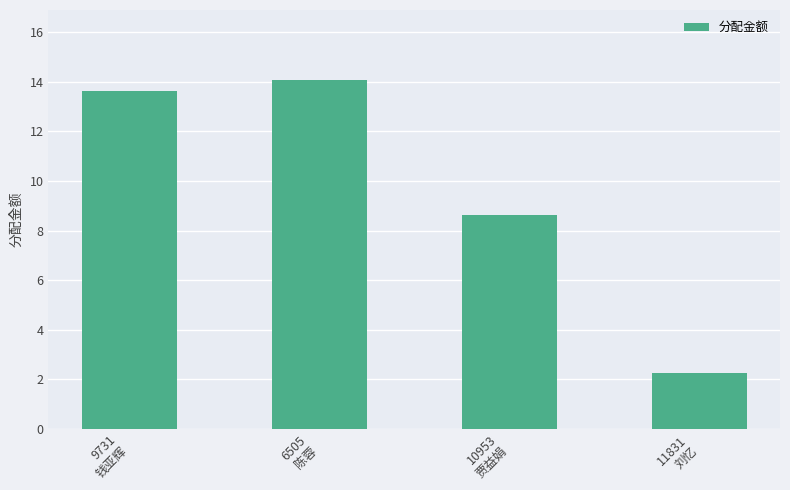

Reading right to left, what are all the values shown in this chart?

11831
刘忆=2.3	10953
贾益娟=8.6	6505
陈蓉=14.1	9731
钱亚辉=13.6